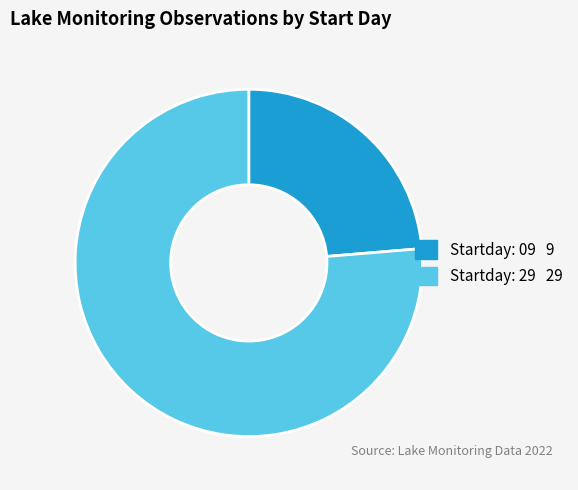

Is there a majority slice in this chart?

Yes